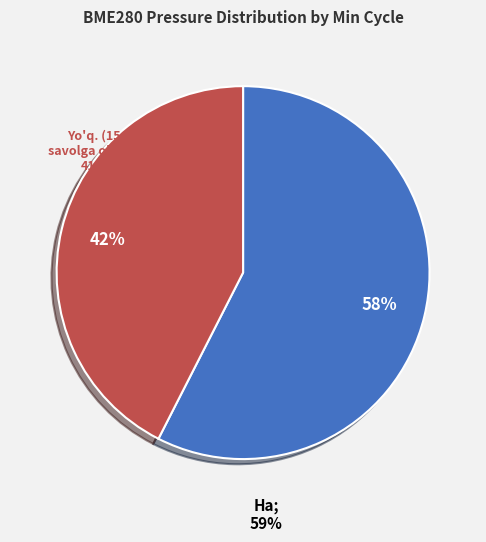

Count the number of slices in the pie.

2